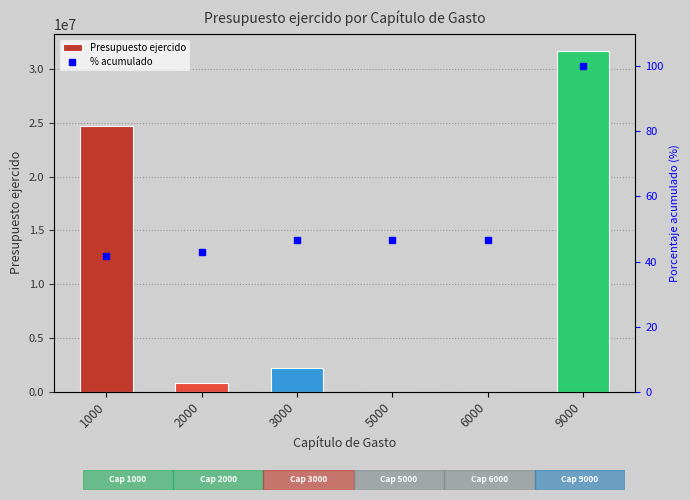

What value does the Presupuesto ejercido series have at 1000?

24675315.8